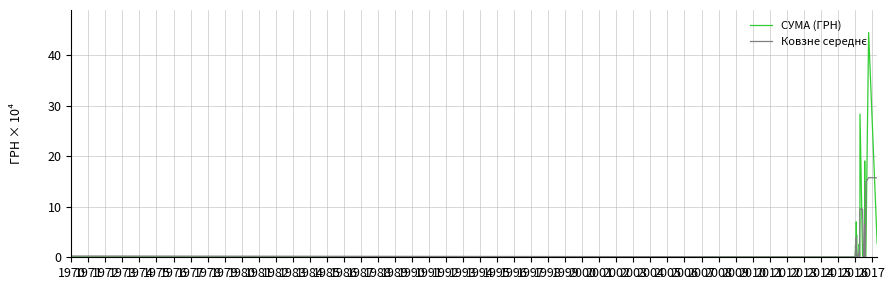

What is the value of the СУМА (ГРН) point at the 1st from the left?

0.6